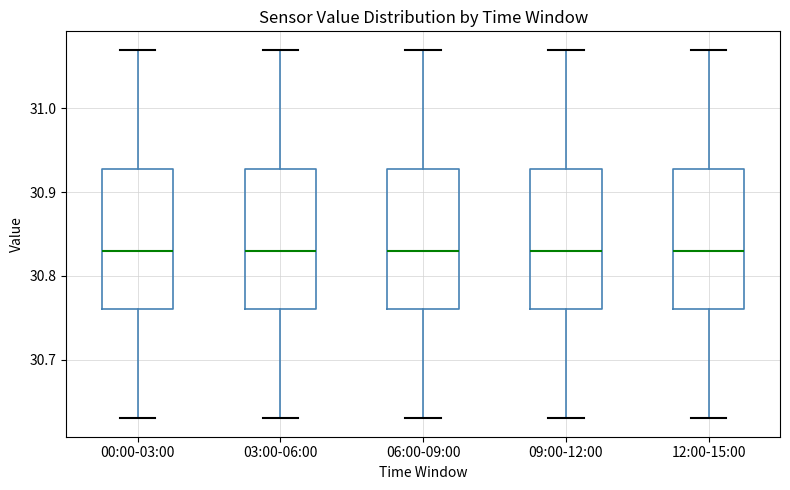

Reading left to right, transcribe this box plot: for each box, give where its median line is, the range the box spans, and where its two whiskers end, as read against the y-axis. The values are not printed on the chart, so give them approximately, as read against the axis.

00:00-03:00: median 30.83, box 30.76 to 30.93, whiskers 30.63 to 31.07
03:00-06:00: median 30.83, box 30.76 to 30.93, whiskers 30.63 to 31.07
06:00-09:00: median 30.83, box 30.76 to 30.93, whiskers 30.63 to 31.07
09:00-12:00: median 30.83, box 30.76 to 30.93, whiskers 30.63 to 31.07
12:00-15:00: median 30.83, box 30.76 to 30.93, whiskers 30.63 to 31.07